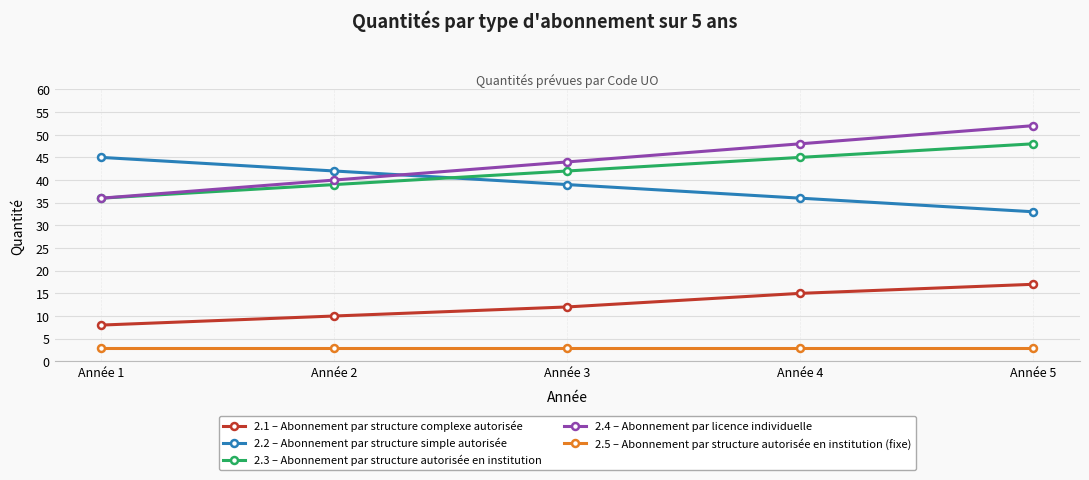

What is the smallest value displayed?

3